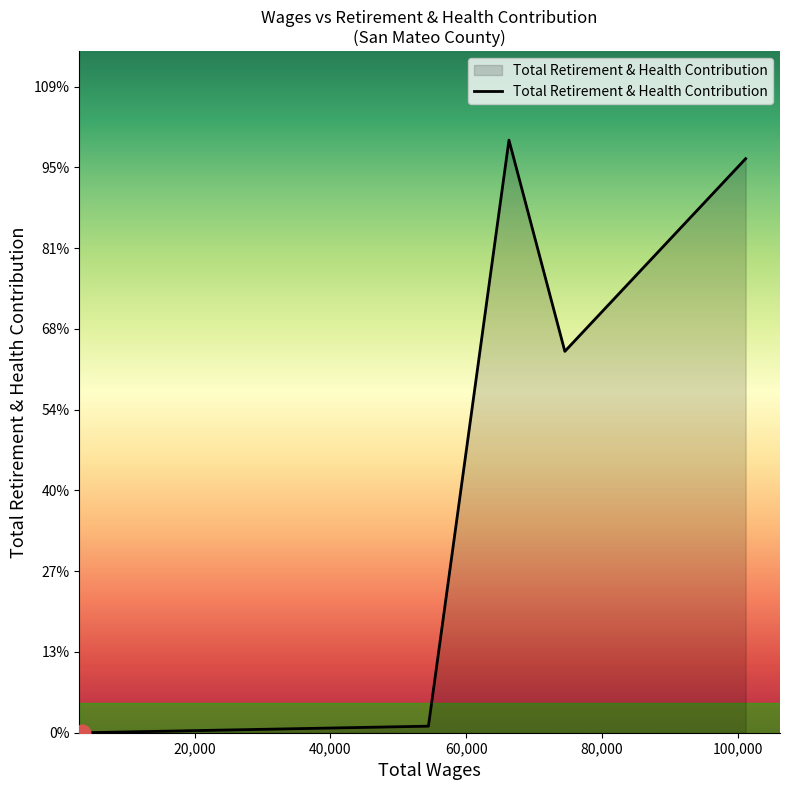

Does the chart have visible grid lines?

No